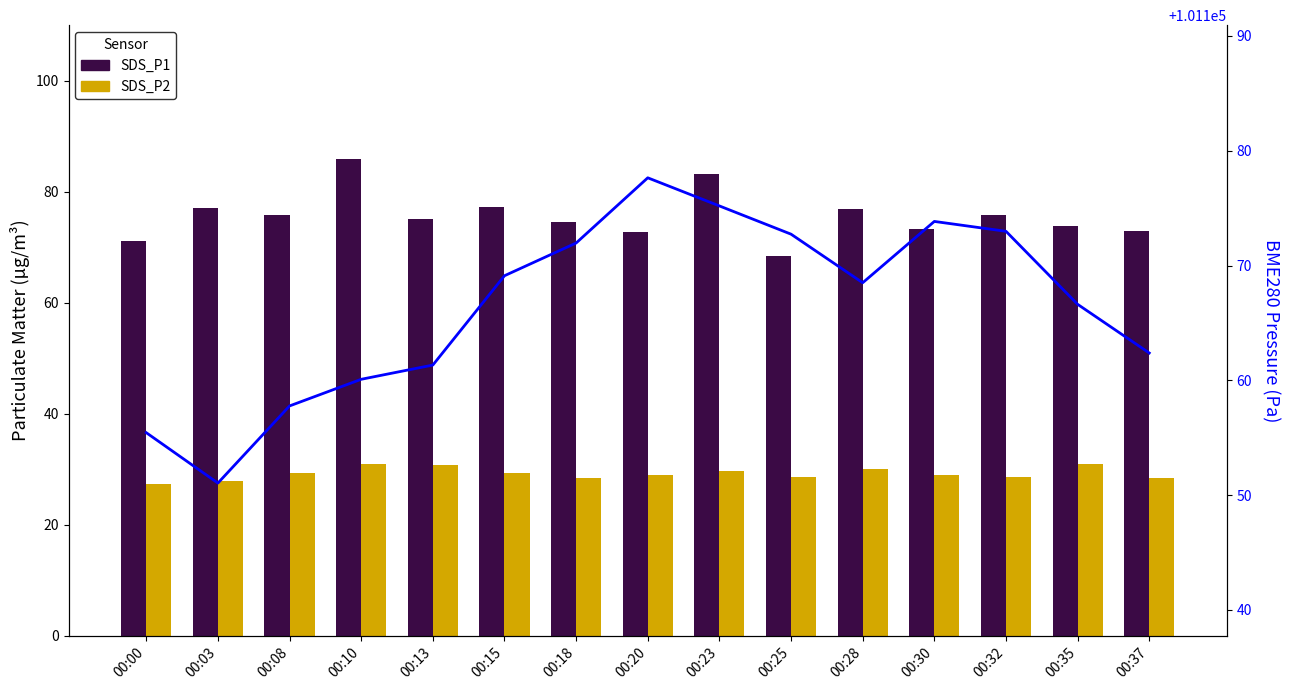

Which series changed the most between 00:15 and 00:25?

SDS_P1